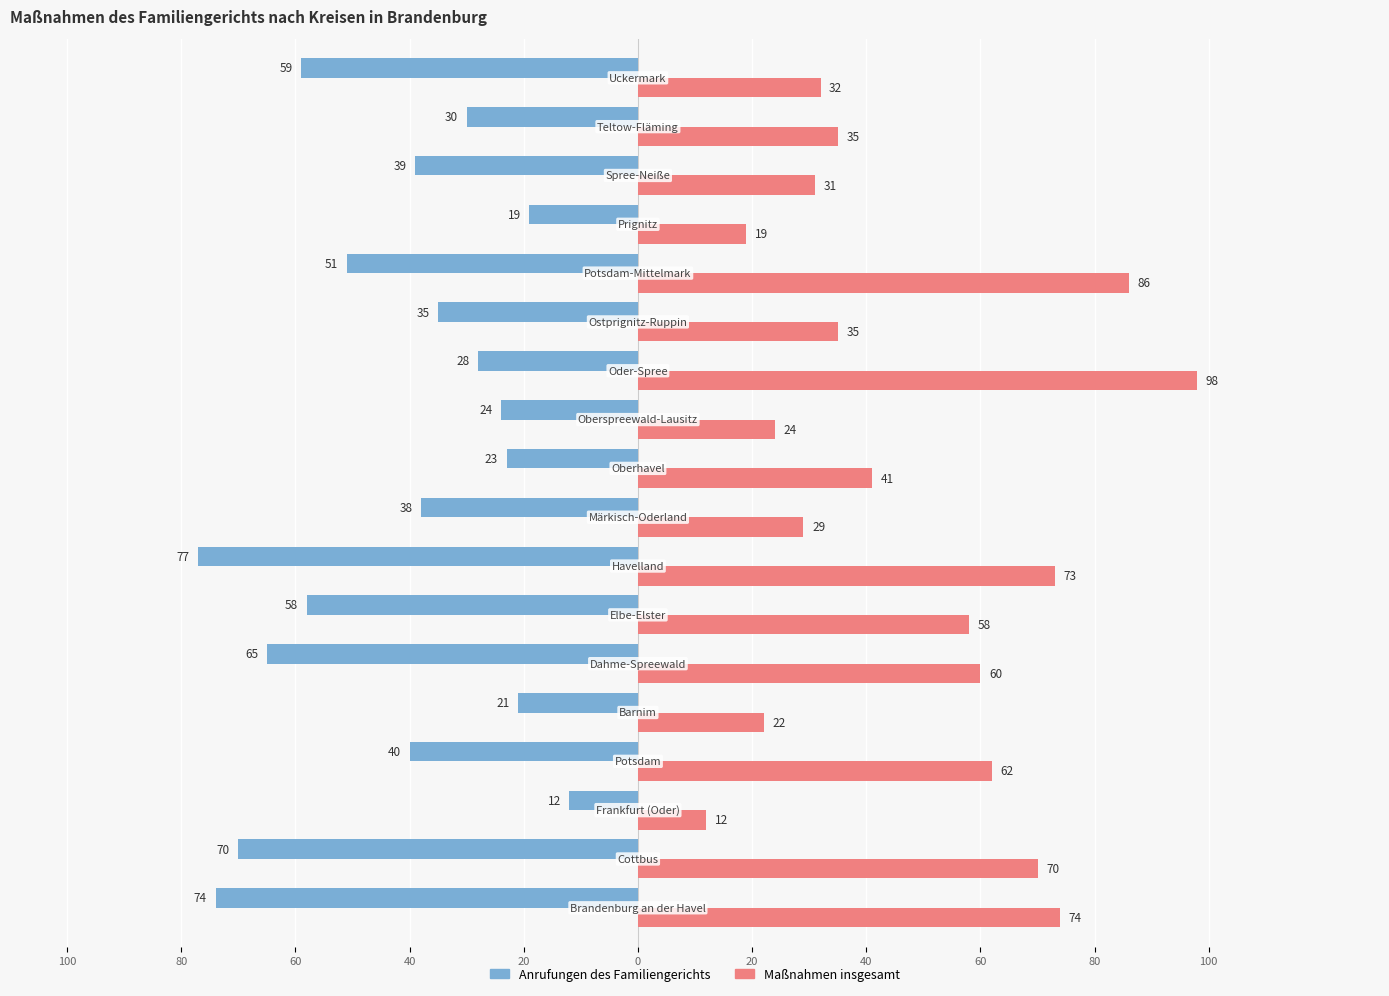

What are all the series names shown in the legend?

Anrufungen des Familiengerichts, Maßnahmen insgesamt